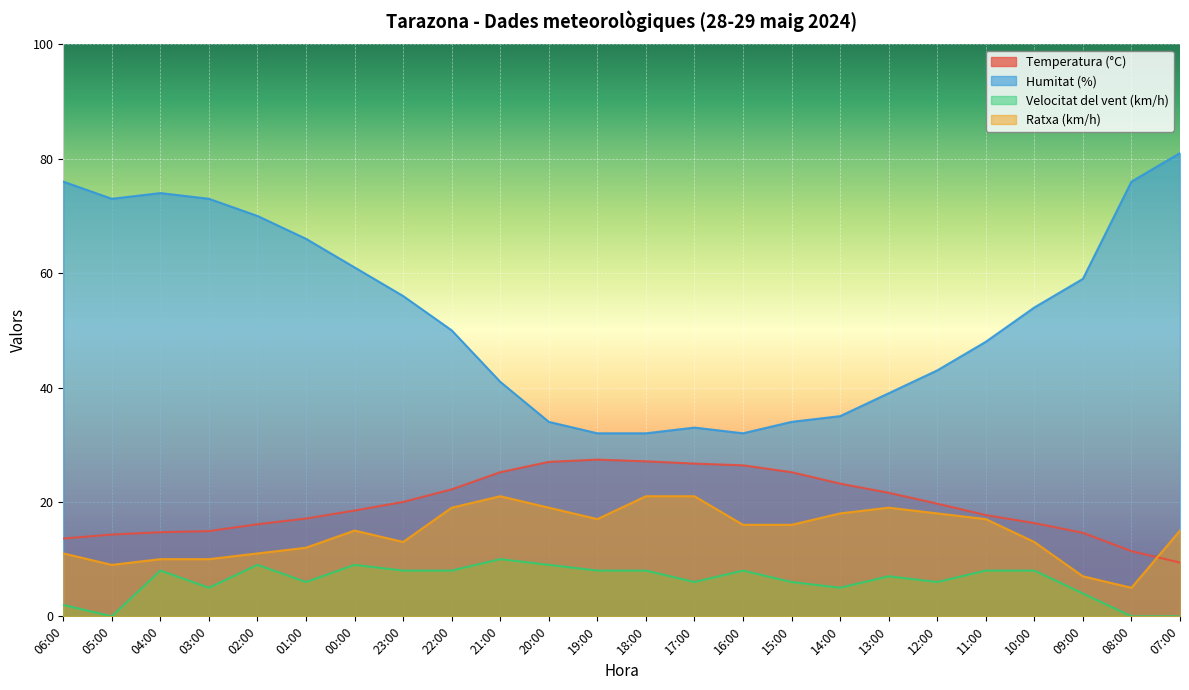

What is the label of the 1st point from the left?

06:00